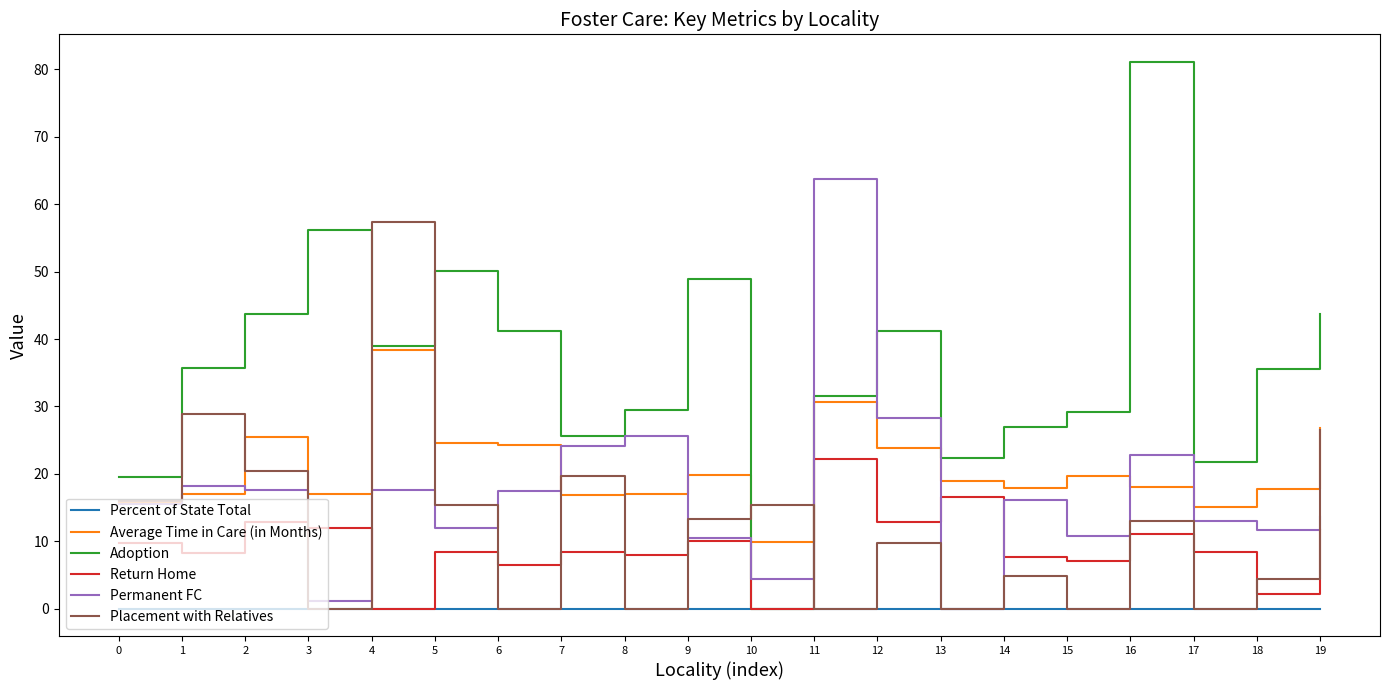

List the series in order of their peak value, lowest first.

Percent of State Total, Return Home, Average Time in Care (in Months), Placement with Relatives, Permanent FC, Adoption